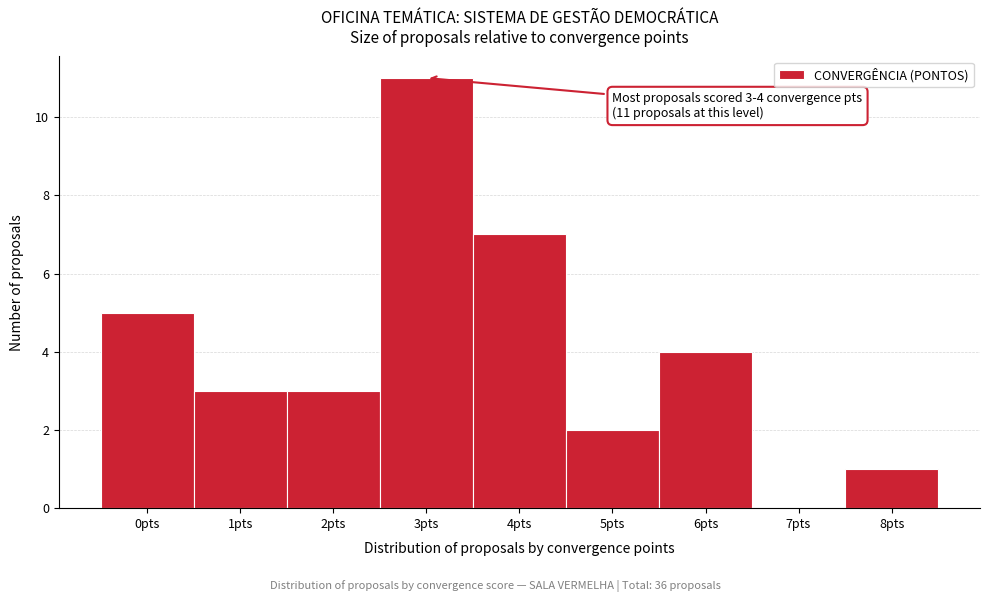

Reading left to right, what are all the values shown in this chart?

0pts=5	1pts=3	2pts=3	3pts=11	4pts=7	5pts=2	6pts=4	7pts=0	8pts=1